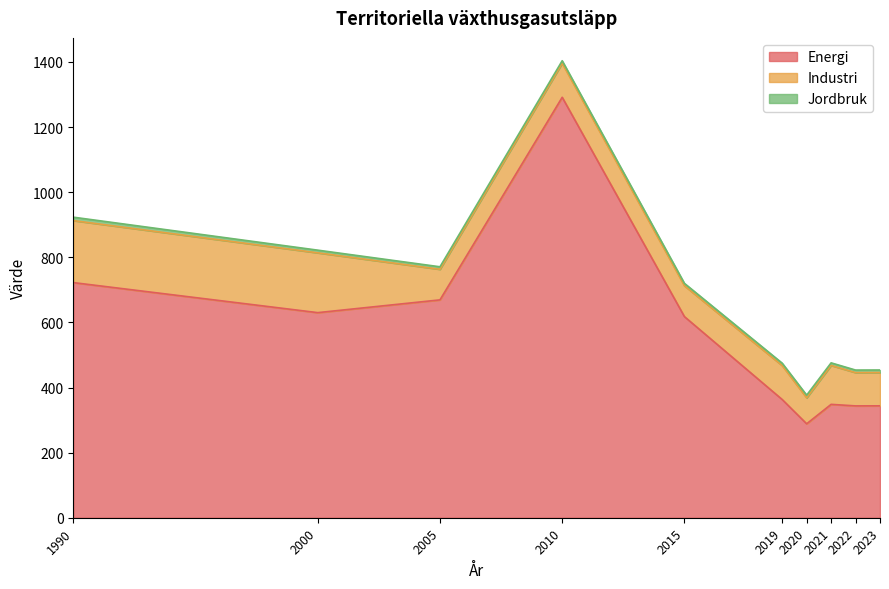

What is the sum of the Jordbruk values at 1990 and 2019?

17.9